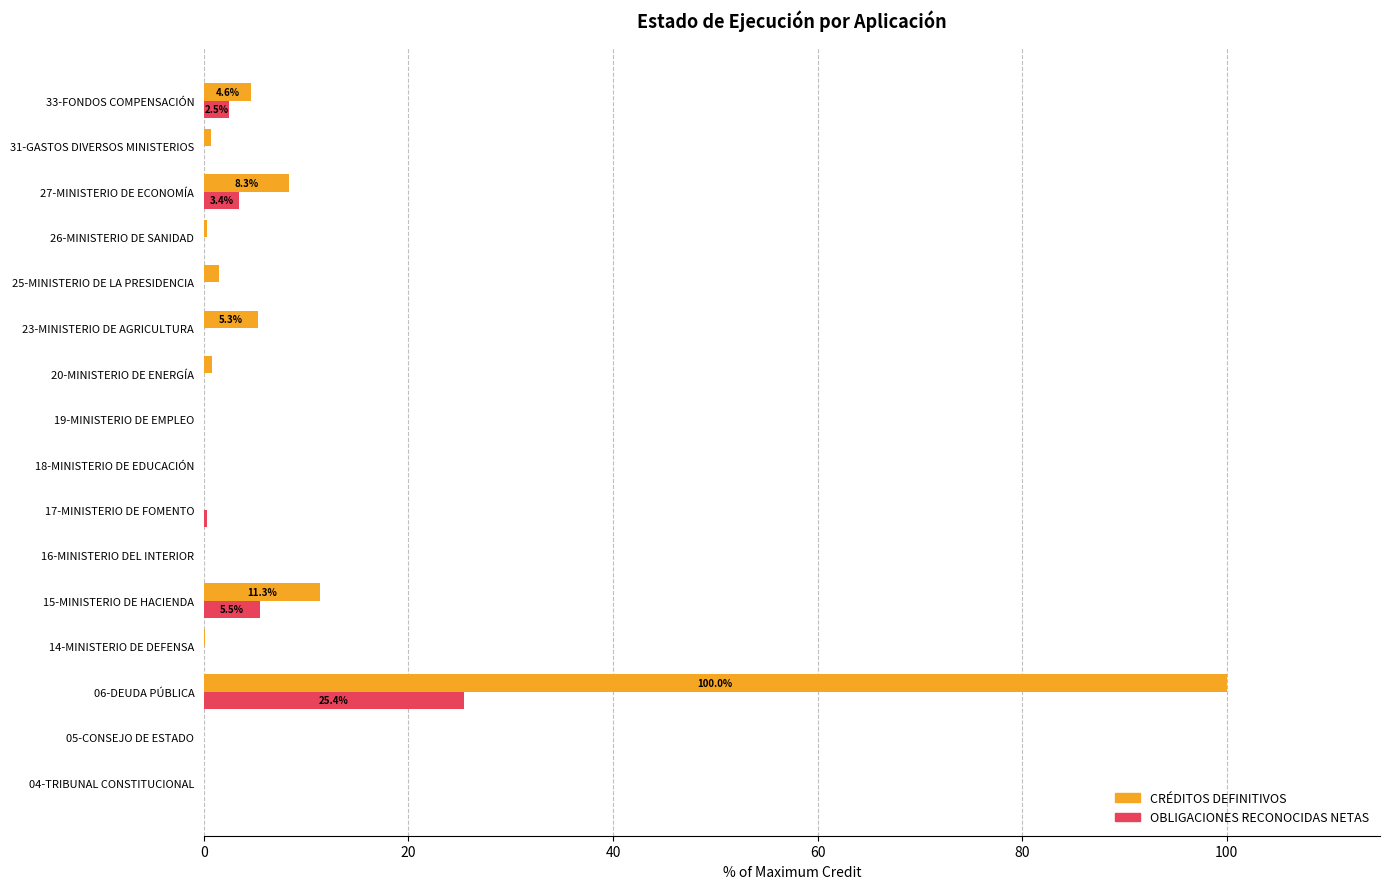

Which category has the highest value across all series?

06-DEUDA PÚBLICA